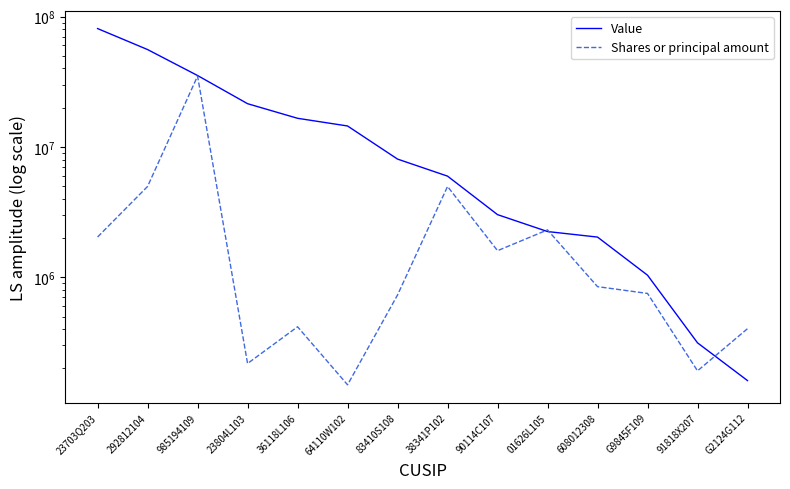

Does the chart have visible grid lines?

No